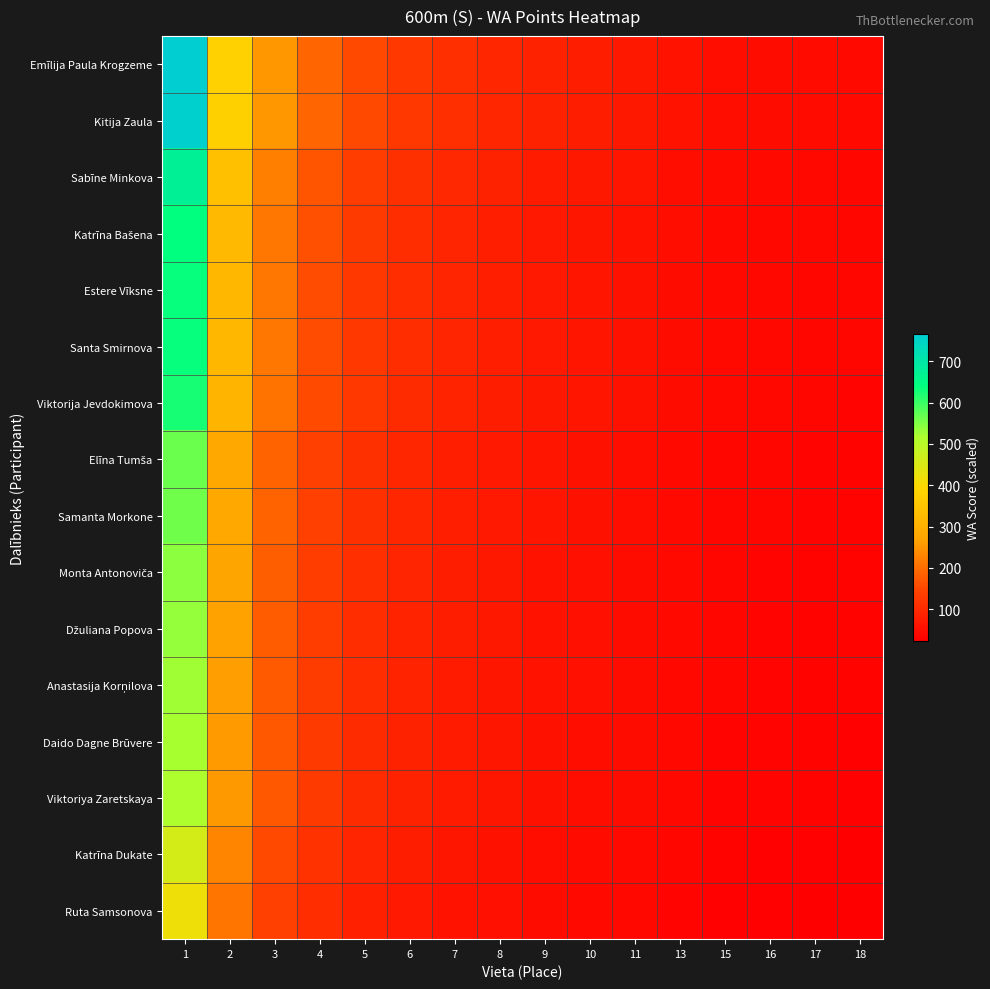

Rank the series at 17 from highest to lowest value.

Emīlija Paula Krogzeme, Kitija Zaula, Sabīne Minkova, Katrīna Bašena, Estere Vīksne, Santa Smirnova, Viktorija Jevdokimova, Elīna Tumša, Samanta Morkone, Monta Antonoviča, Džuliana Popova, Anastasija Korņilova, Daido Dagne Brūvere, Viktoriya Zaretskaya, Katrīna Dukate, Ruta Samsonova